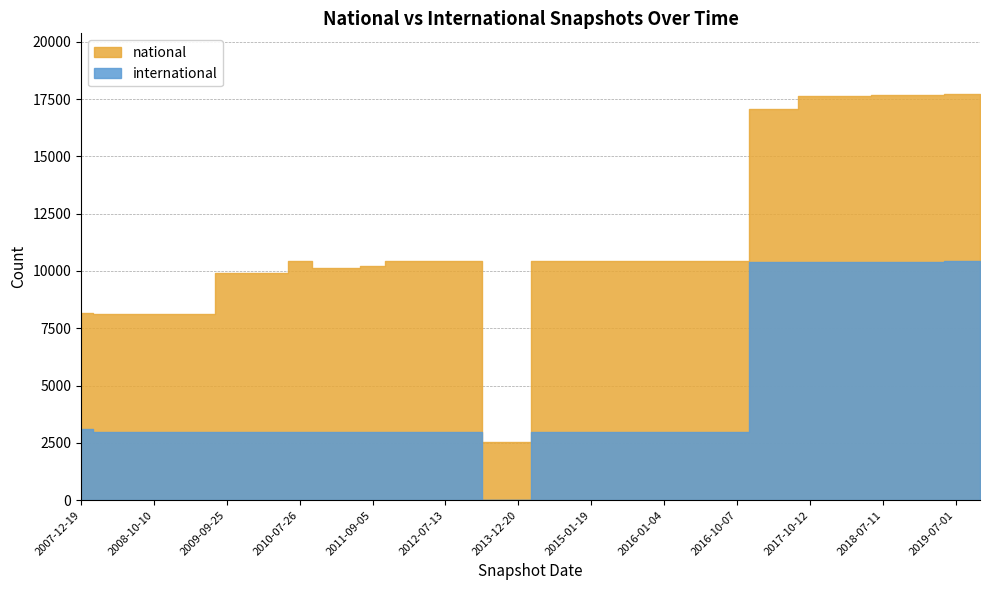

At how many categories does at least one series exceed 3365?

36